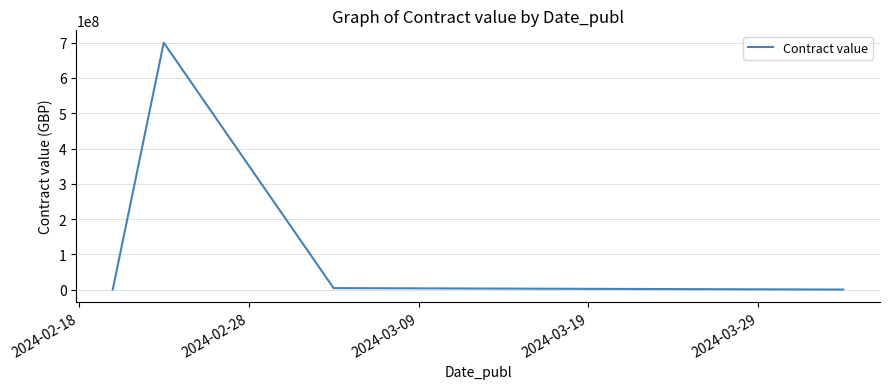

What is the maximum value shown in the chart?

700039000